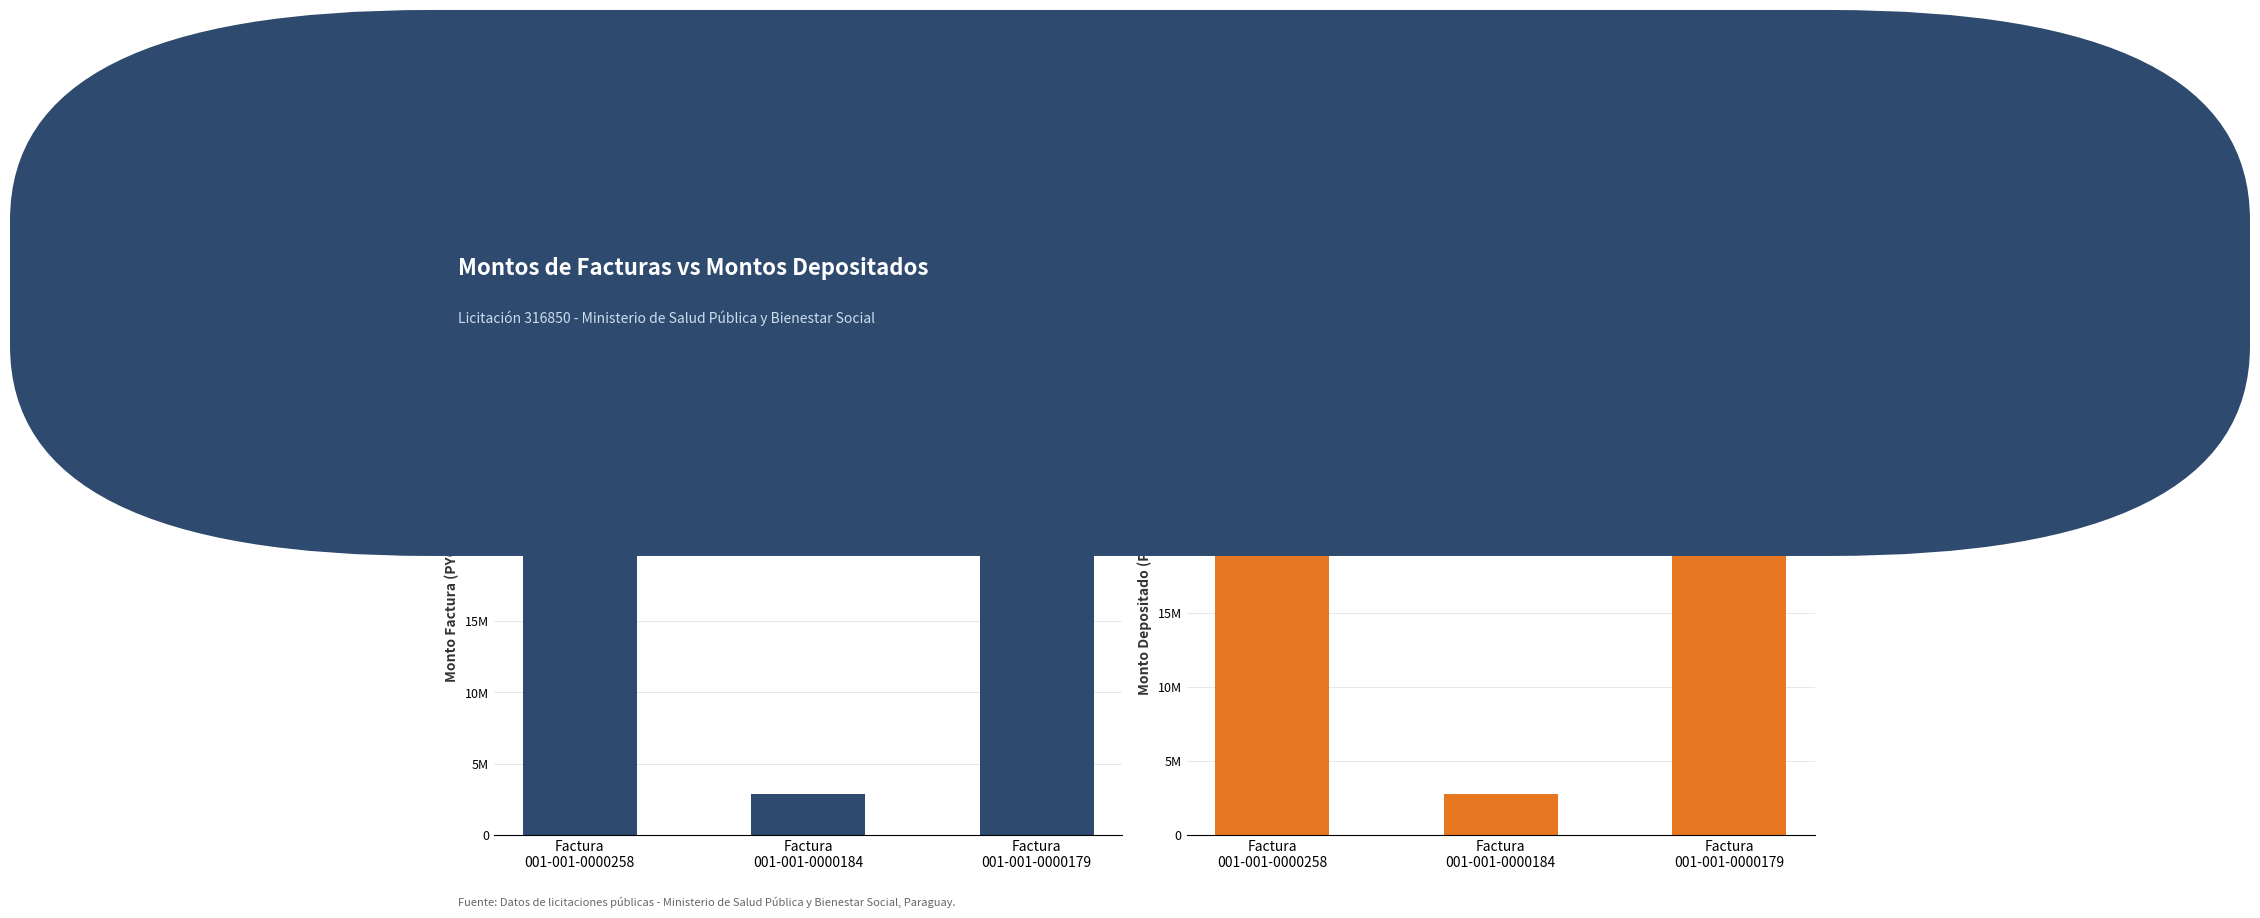

What is the minimum value for monto_depositado_proveedor?

2792506